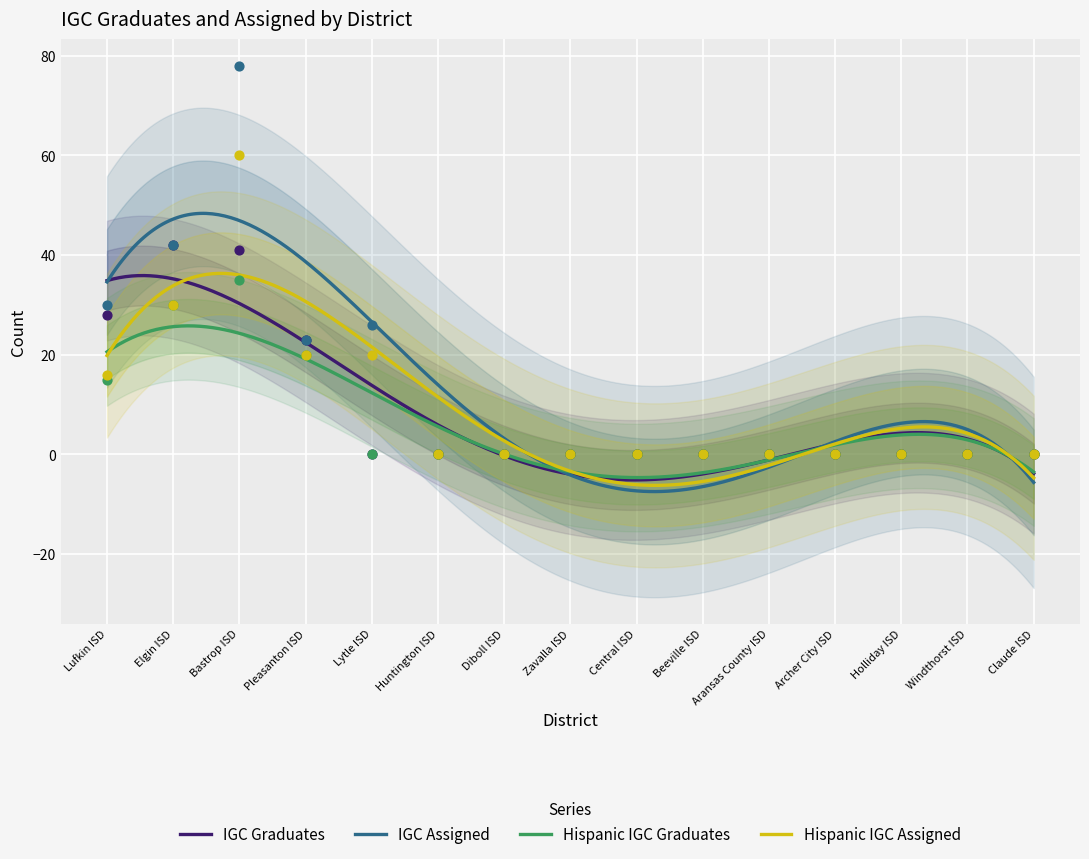

At how many categories does at least one series exceed 76?

1